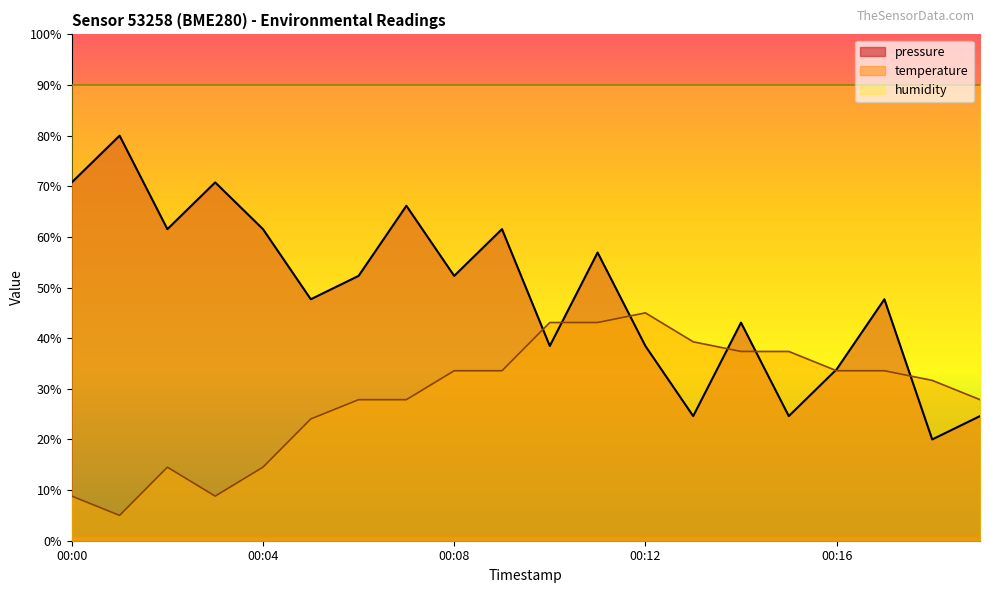

Does the chart have visible grid lines?

No